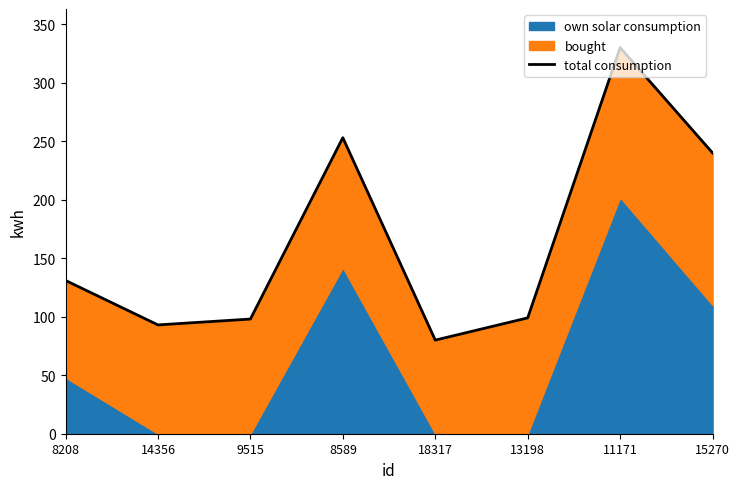

How many categories are shown in the chart?

8